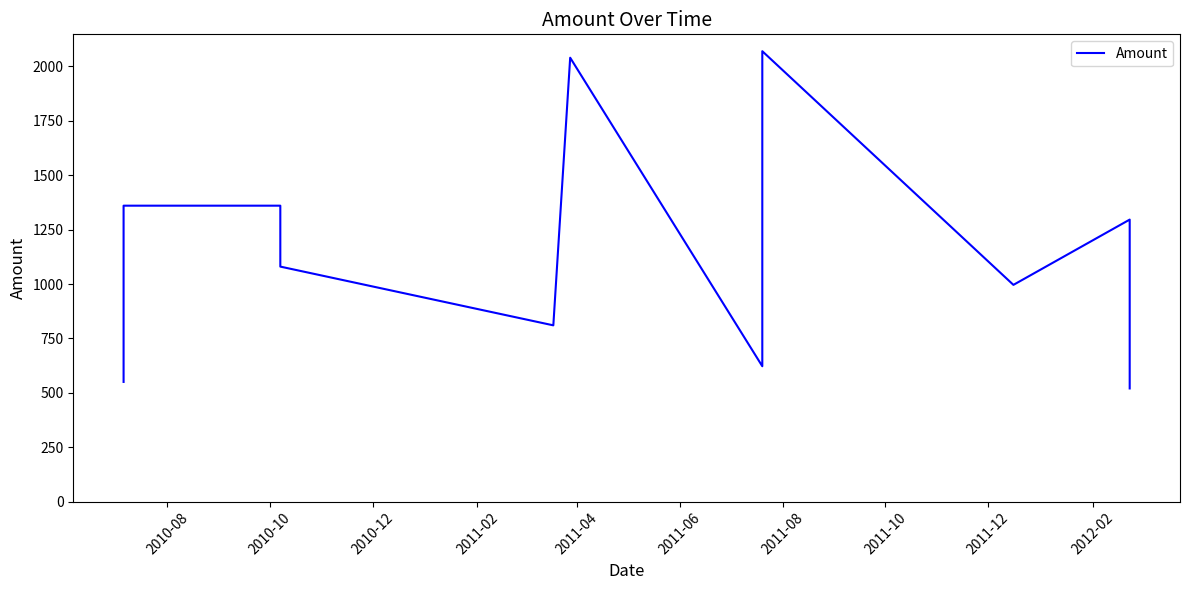

What is the difference between the maximum and minimum values?

1550